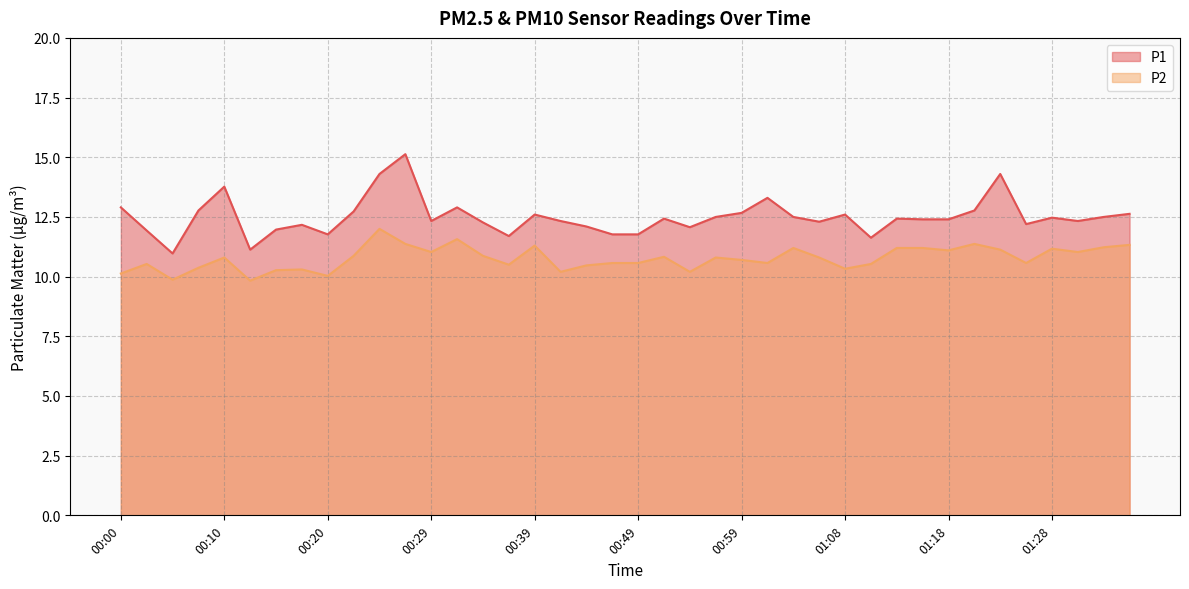

At which category does P1 reach its first local peak?

00:10